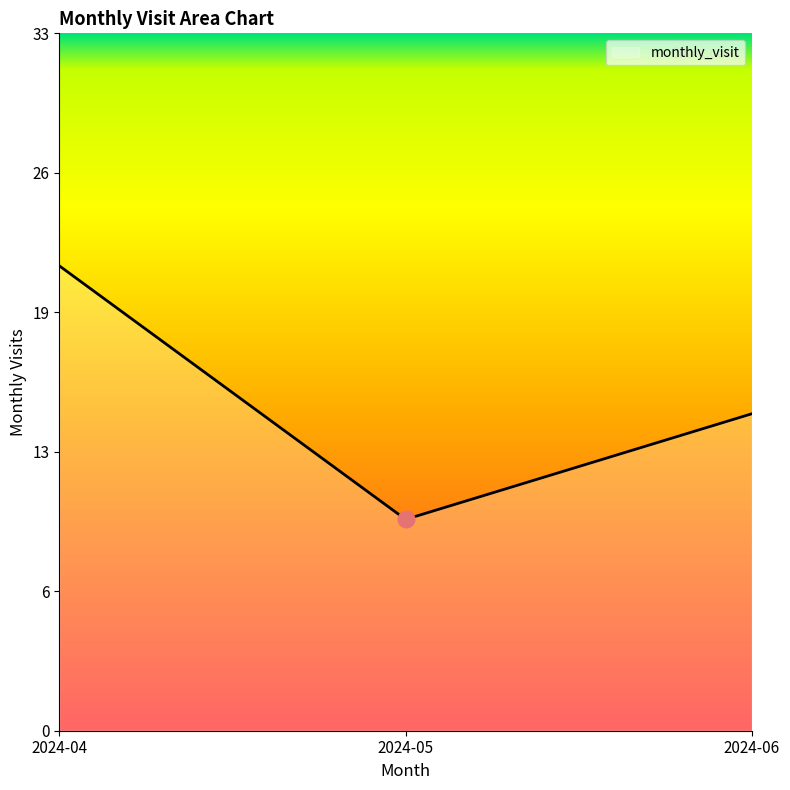

Does the chart display data point markers on the line(s)?

No